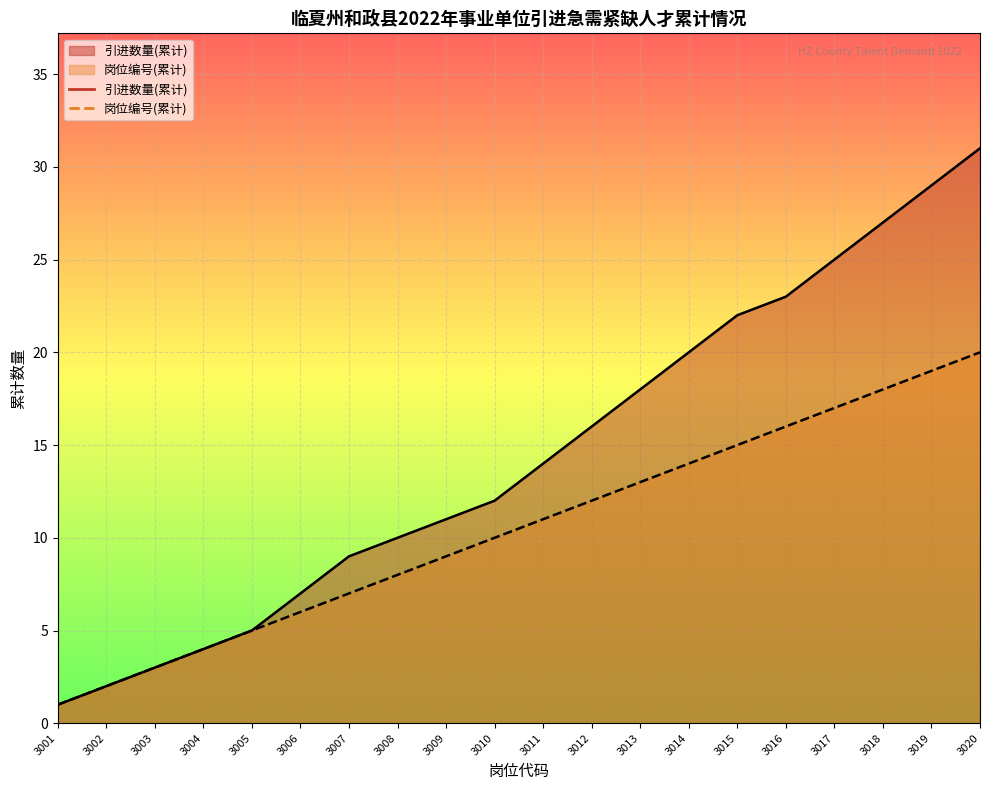

Which label corresponds to the largest value in the chart?

3020